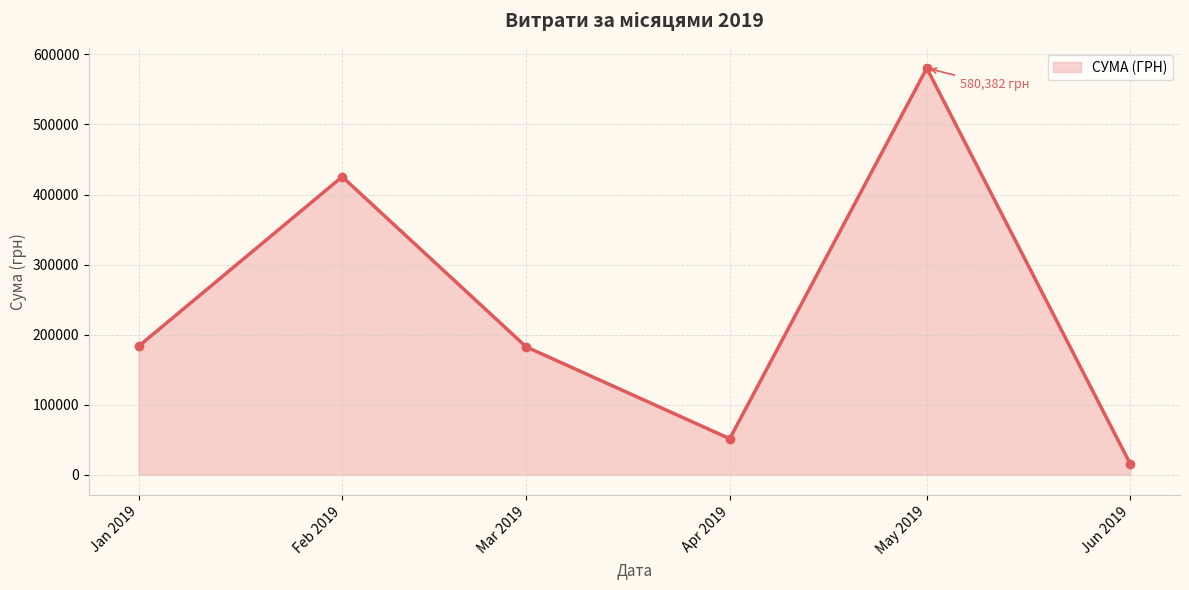

Approximately how many times larger is the value at Feb 2019 compared to Jun 2019?

28.4